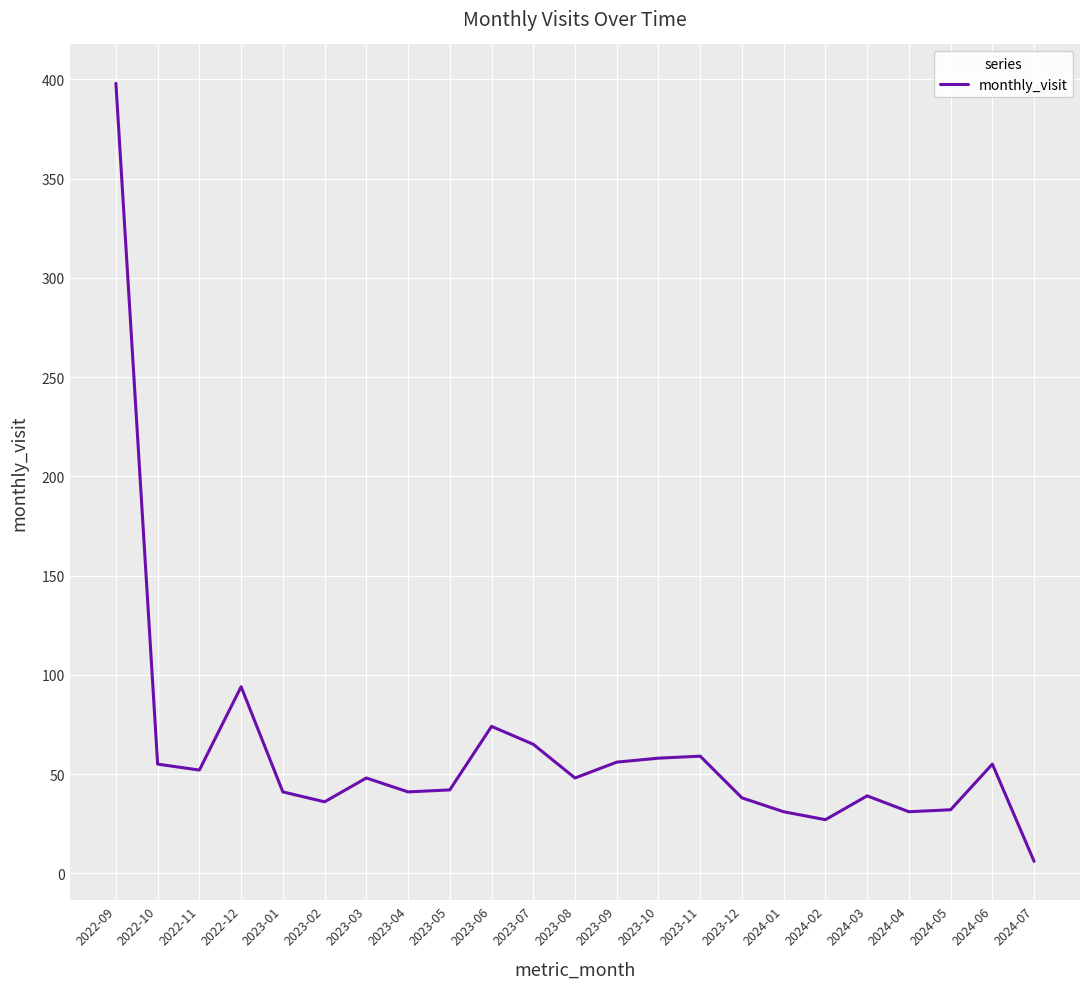

What is the greatest value displayed?

398